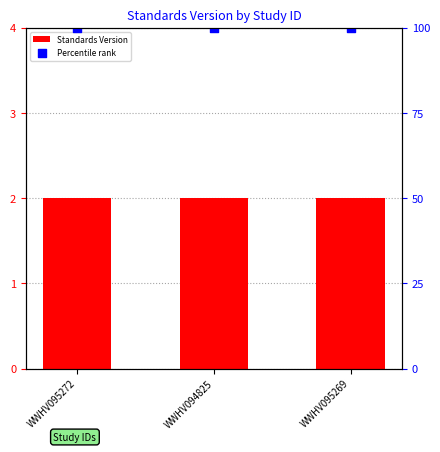

Which series reaches the minimum Y coordinate?

Standards Version